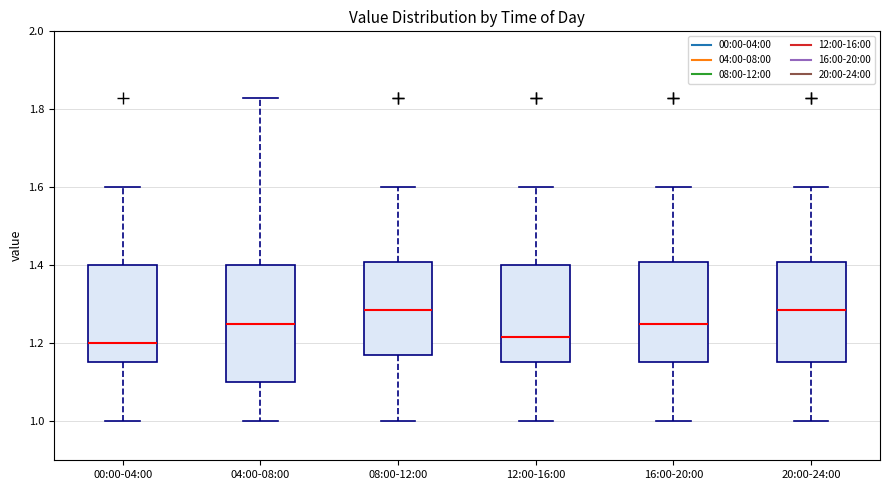

Reading left to right, transcribe this box plot: for each box, give where its median line is, the range the box spans, and where its two whiskers end, as read against the y-axis. The values are not printed on the chart, so give them approximately, as read against the axis.

00:00-04:00: median 1.20, box 1.16 to 1.40, whiskers 1.00 to 1.60
04:00-08:00: median 1.26, box 1.10 to 1.40, whiskers 1.00 to 1.84
08:00-12:00: median 1.28, box 1.18 to 1.40, whiskers 1.00 to 1.60
12:00-16:00: median 1.22, box 1.16 to 1.40, whiskers 1.00 to 1.60
16:00-20:00: median 1.26, box 1.16 to 1.40, whiskers 1.00 to 1.60
20:00-24:00: median 1.28, box 1.16 to 1.40, whiskers 1.00 to 1.60